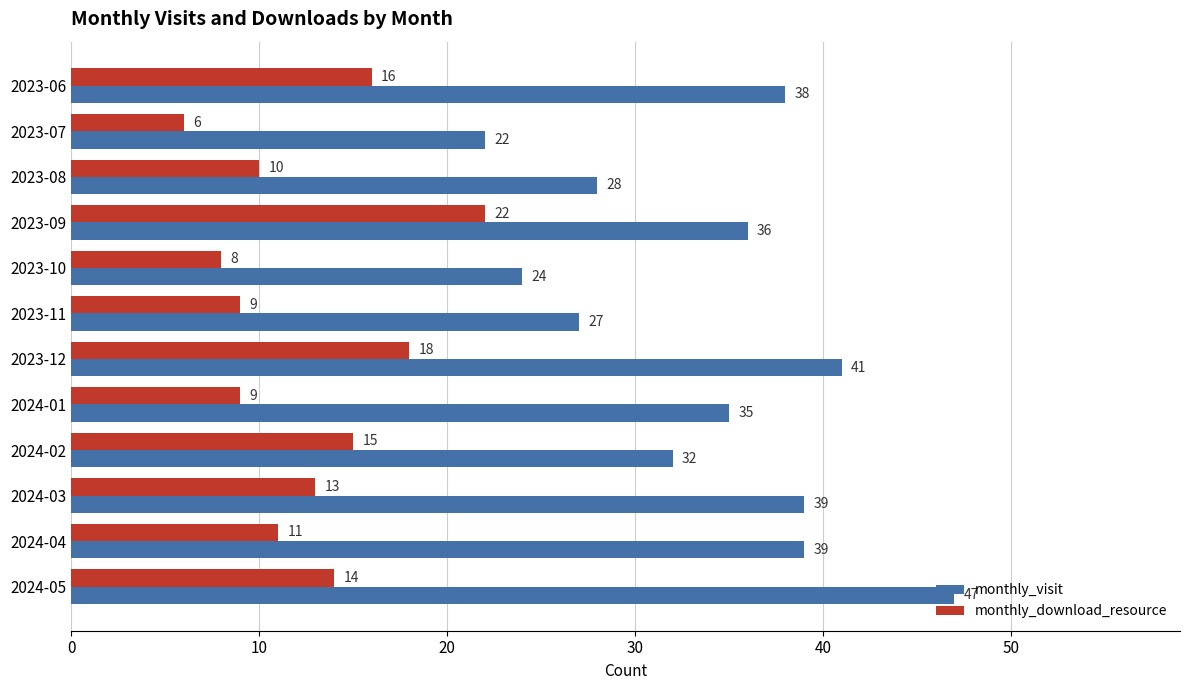

List the series in order of their peak value, lowest first.

monthly_download_resource, monthly_visit